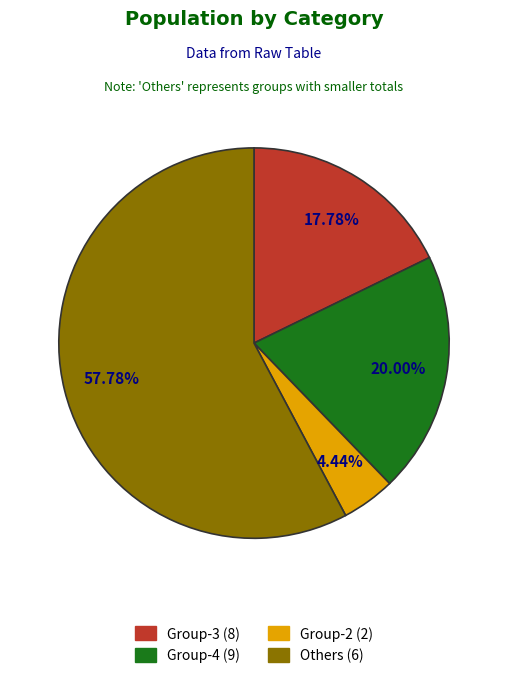

Is there a majority slice in this chart?

Yes